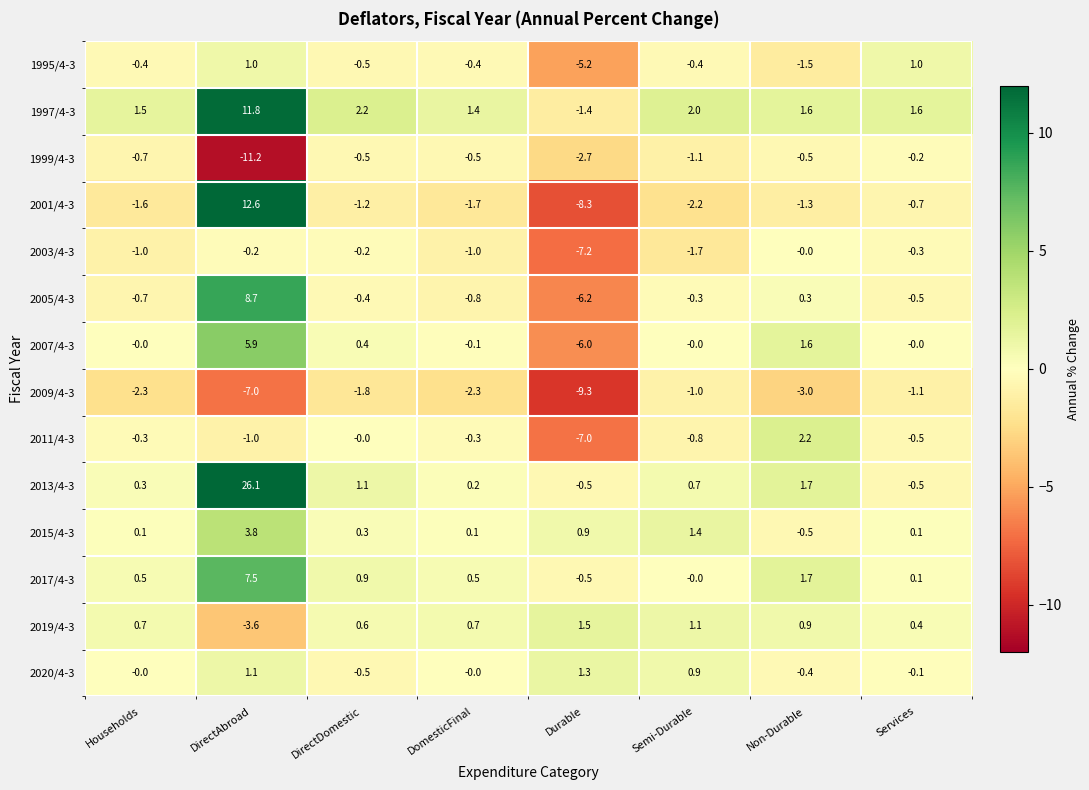

What is the difference between the maximum and minimum values in the 2005/4-3 series?

14.9